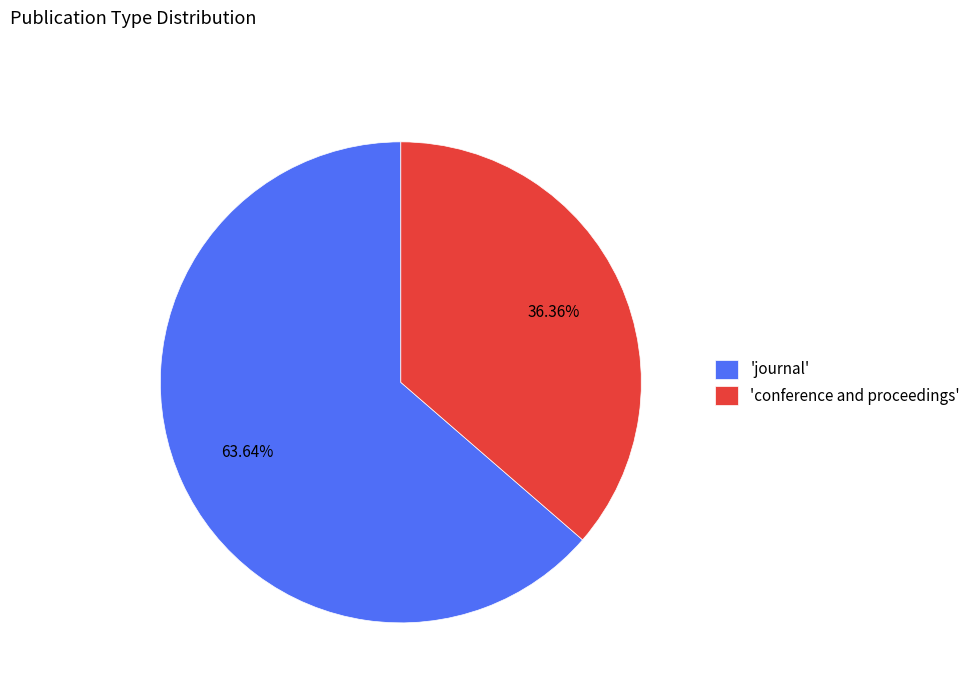

Which has a higher value, 'conference and proceedings' or 'journal'?

'journal'